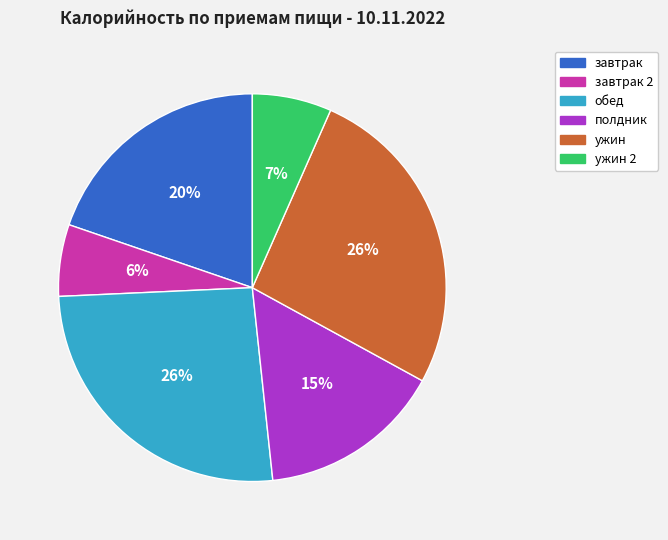

To the nearest percent, what is the difference between the largest and smallest slice percentages?

20%